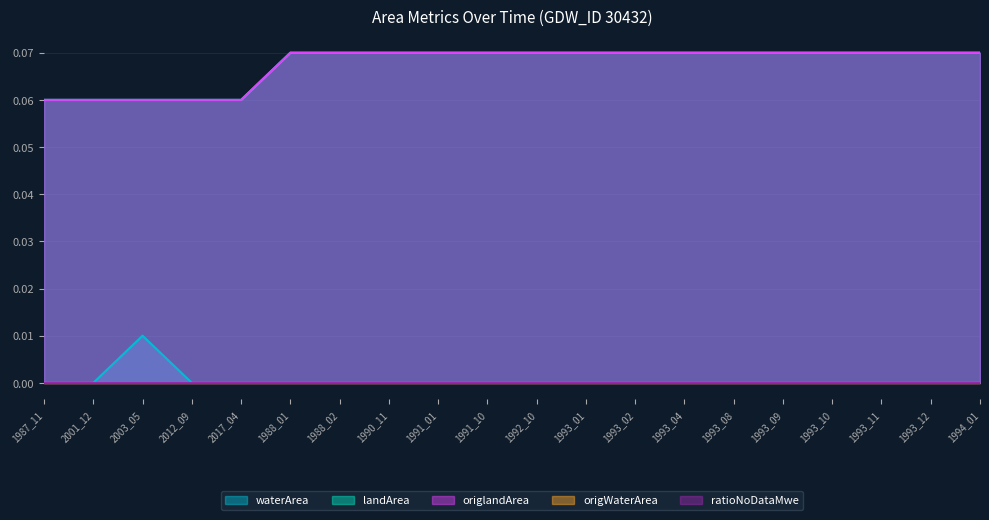

Does the chart have visible grid lines?

Yes